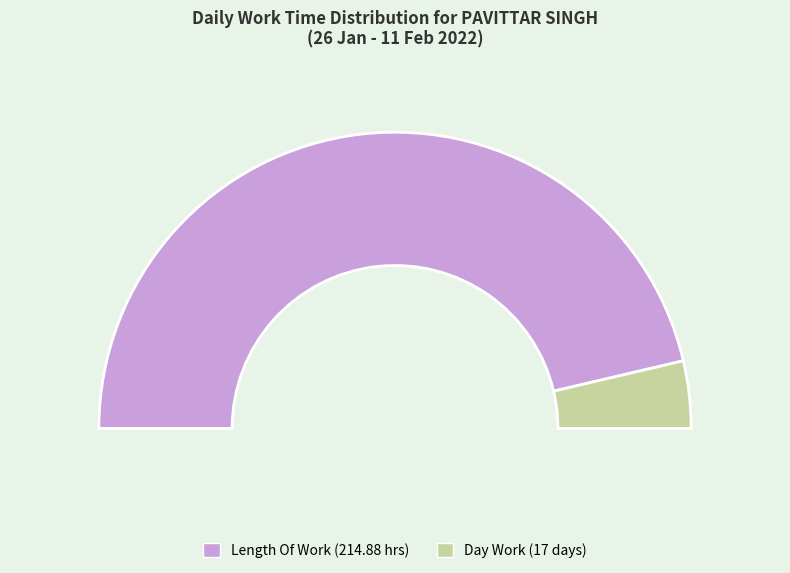

True or false: Over Time 2.0 accounts for 14% of the total.

False